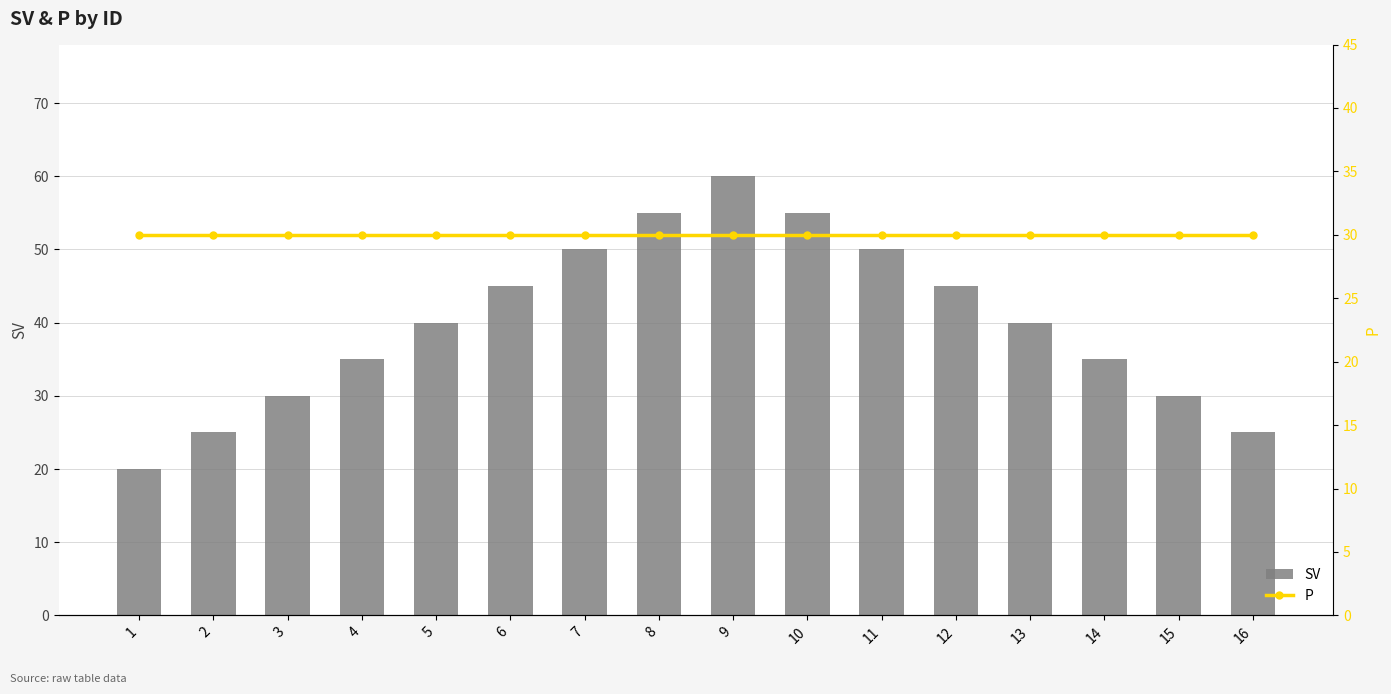

What is the minimum value for SV?

20